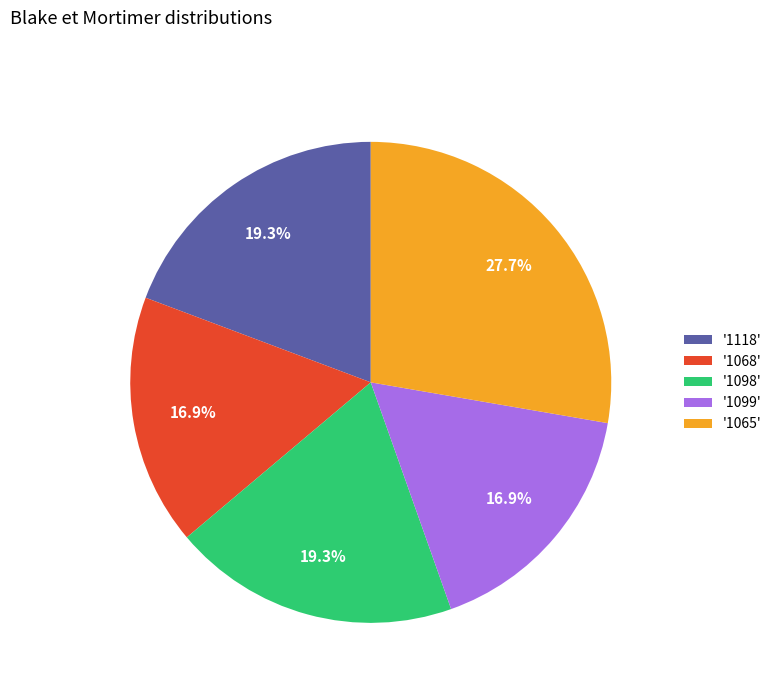

How many slices are in this pie chart?

5